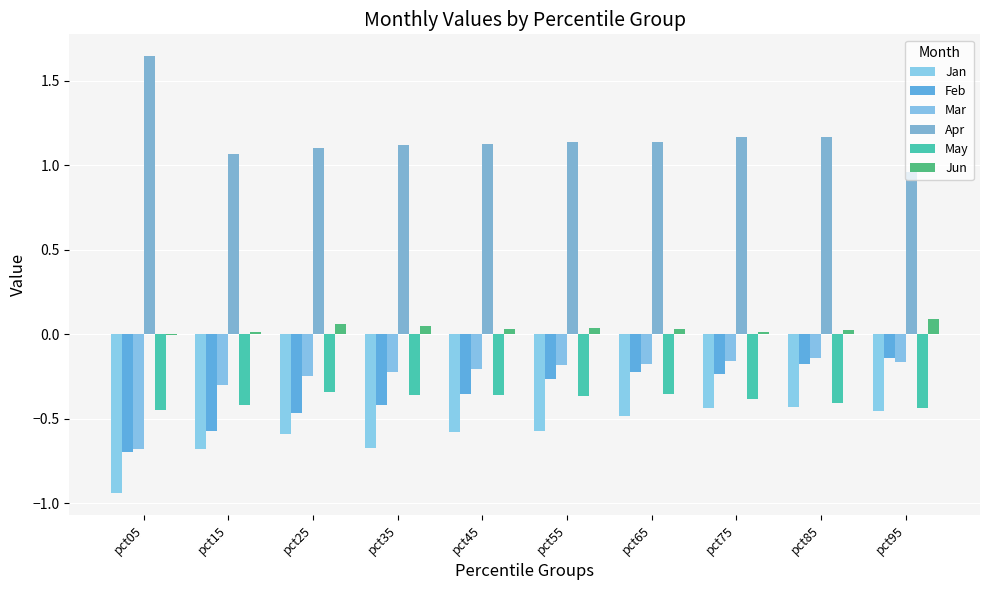

List the labels in order of May value, smallest first.

pct05, pct95, pct15, pct85, pct75, pct55, pct35, pct45, pct65, pct25